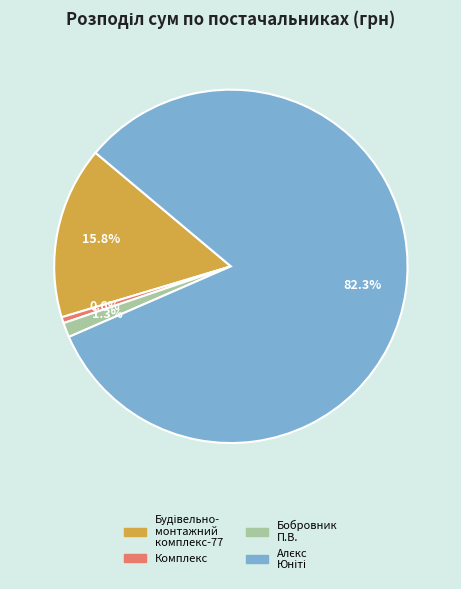

Which slice is the smallest?

Комплекс